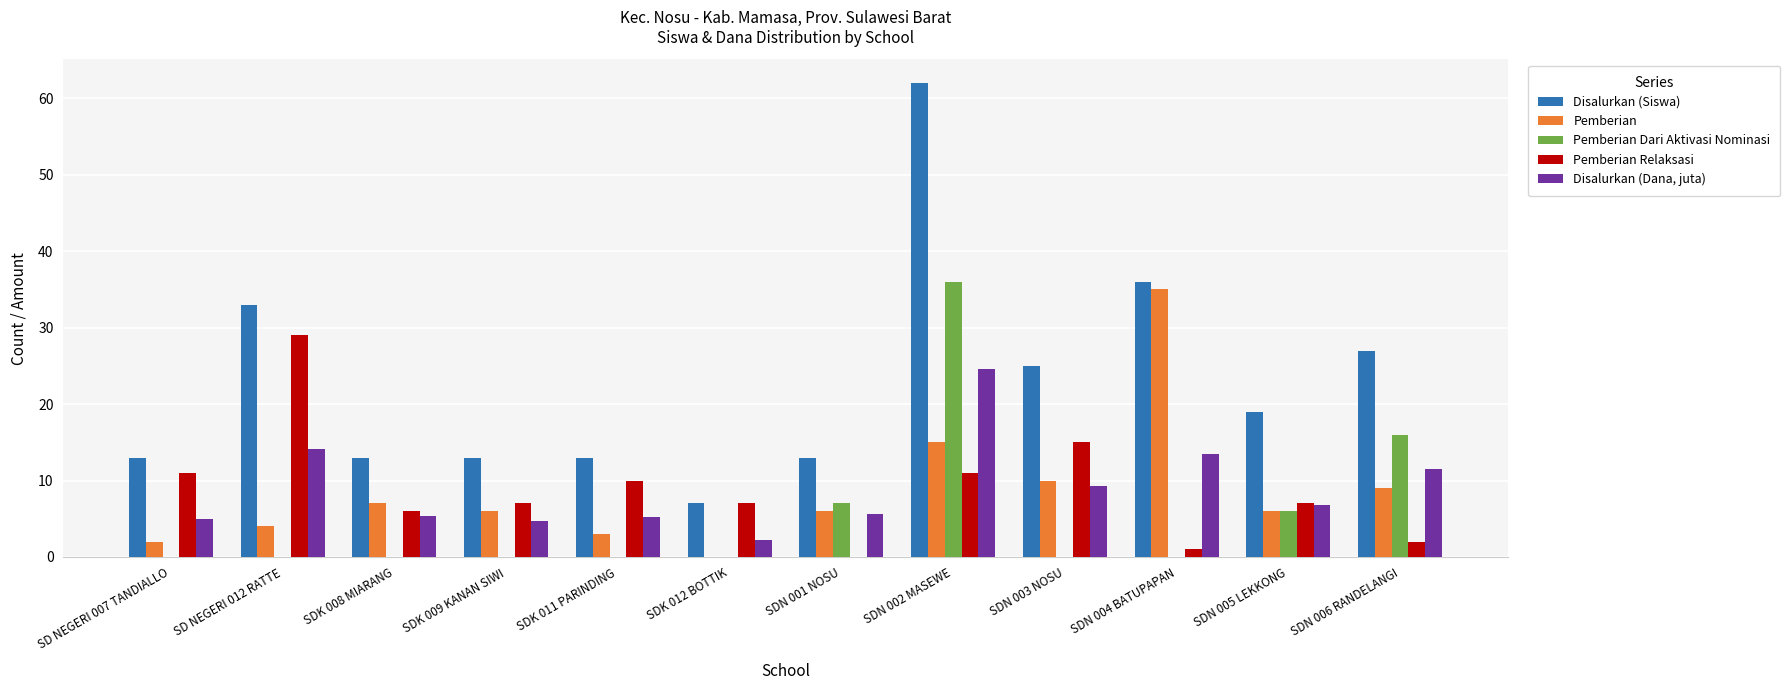

What is the average value of the Pemberian Relaksasi series?

8.8